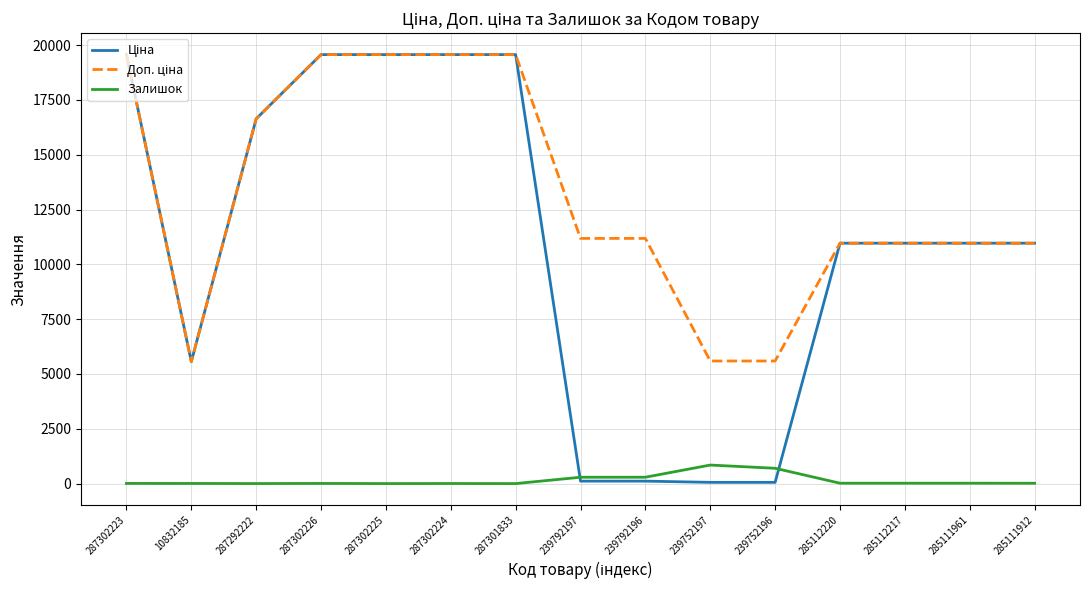

The Ціна series shows 13208.7 at 287302225. True or false?

False